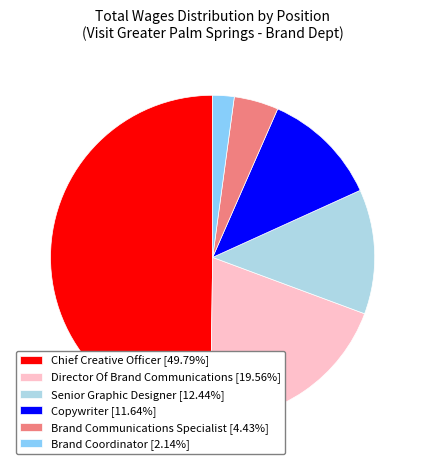

Does Copywriter [11.64%] represent more than half of the total?

No